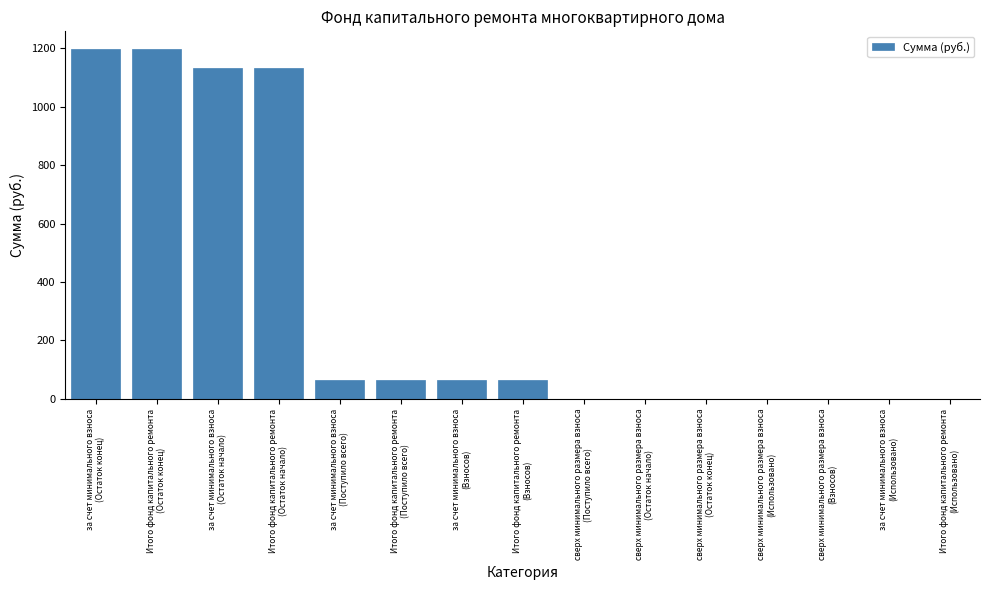

What is the maximum value shown in the chart?

1197.5